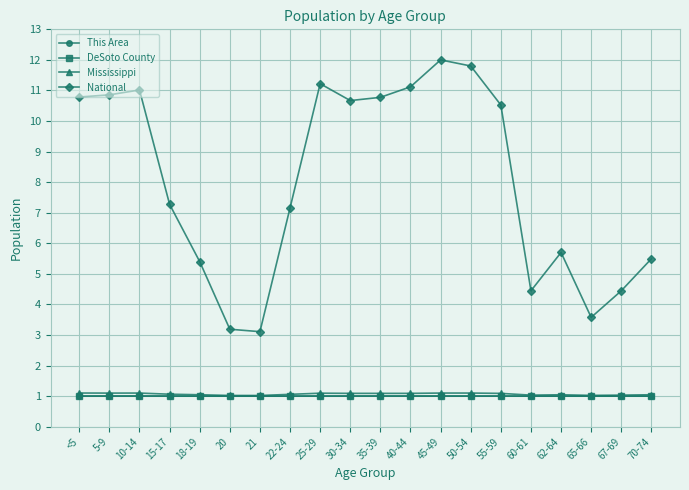

Is this an area chart (filled region under the line)?

No